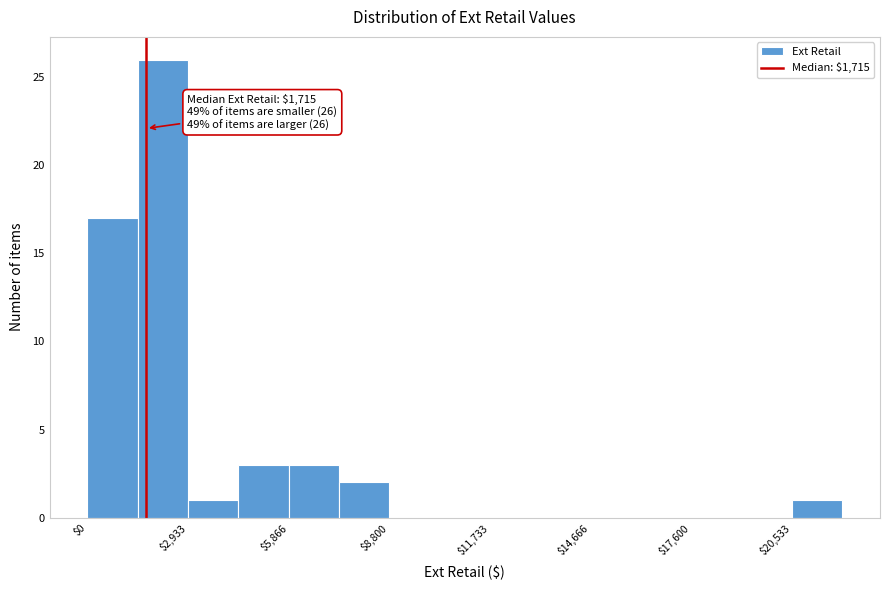

Around what value on the x-axis is the tallest bar? Give the approximate position of its centre, as read against the axis.

2000